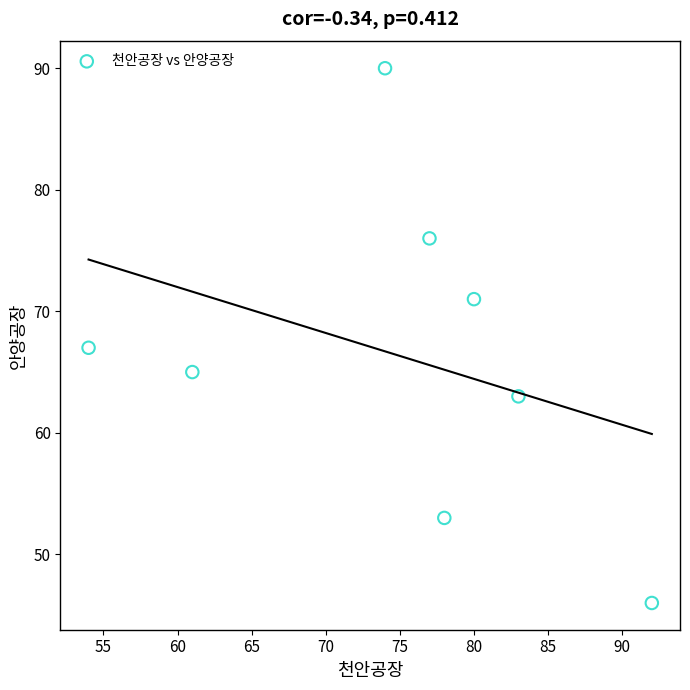

What Y value in the scatter plot is closest to 68?

67